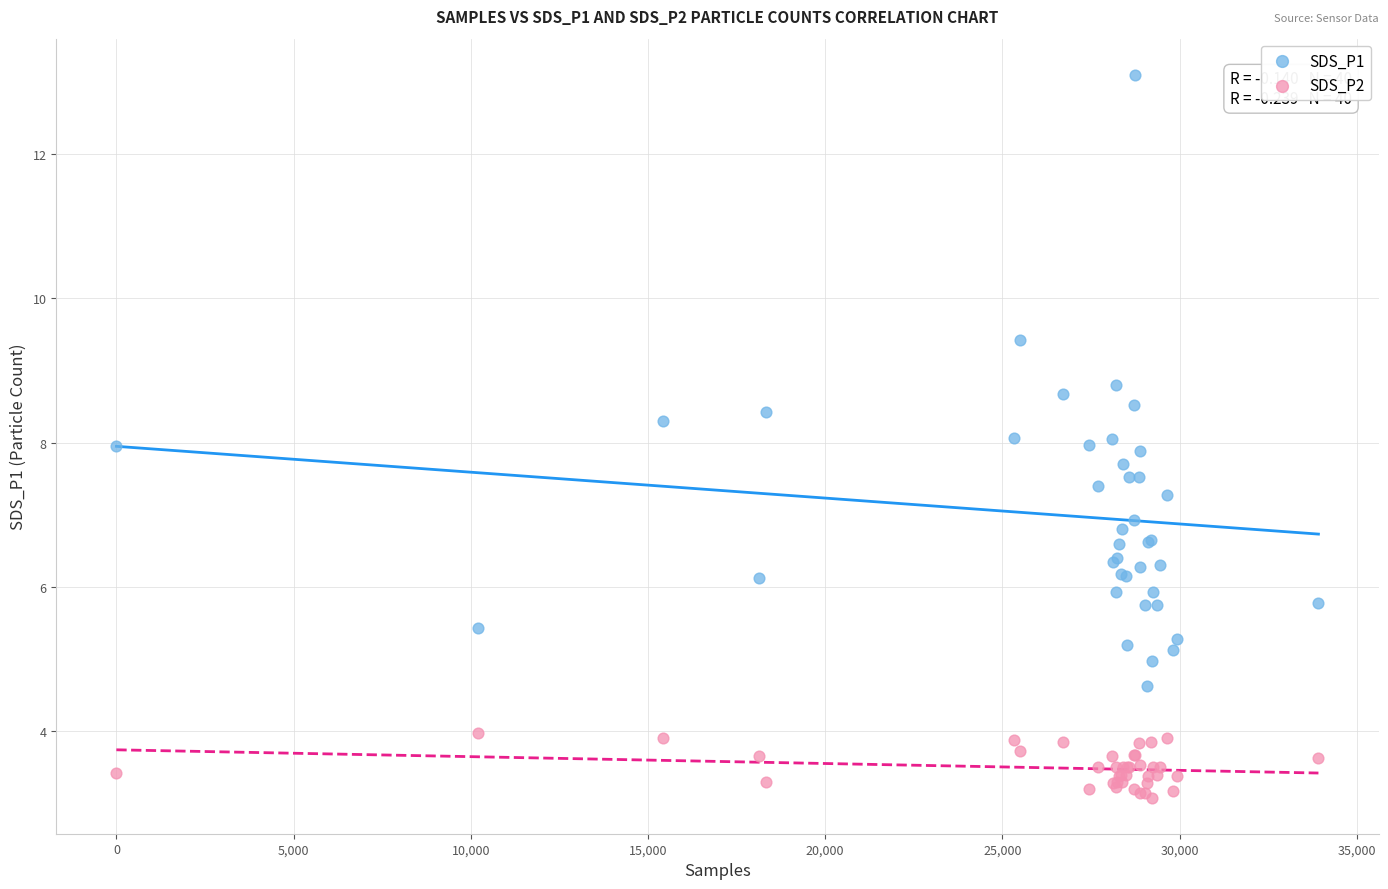

Which series reaches the maximum Y coordinate?

SDS_P1